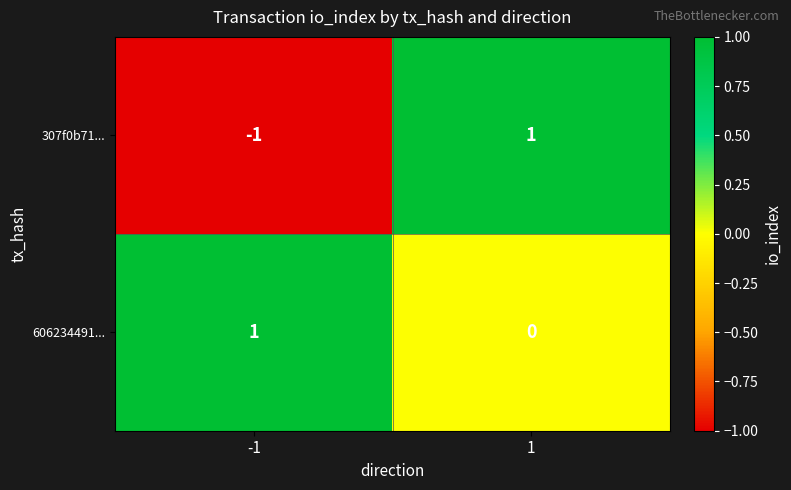

Which series has the largest range (max minus min)?

307f0b71...